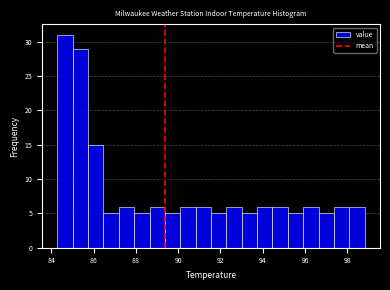

Around what value on the x-axis is the tallest bar? Give the approximate position of its centre, as read against the axis.

84.6